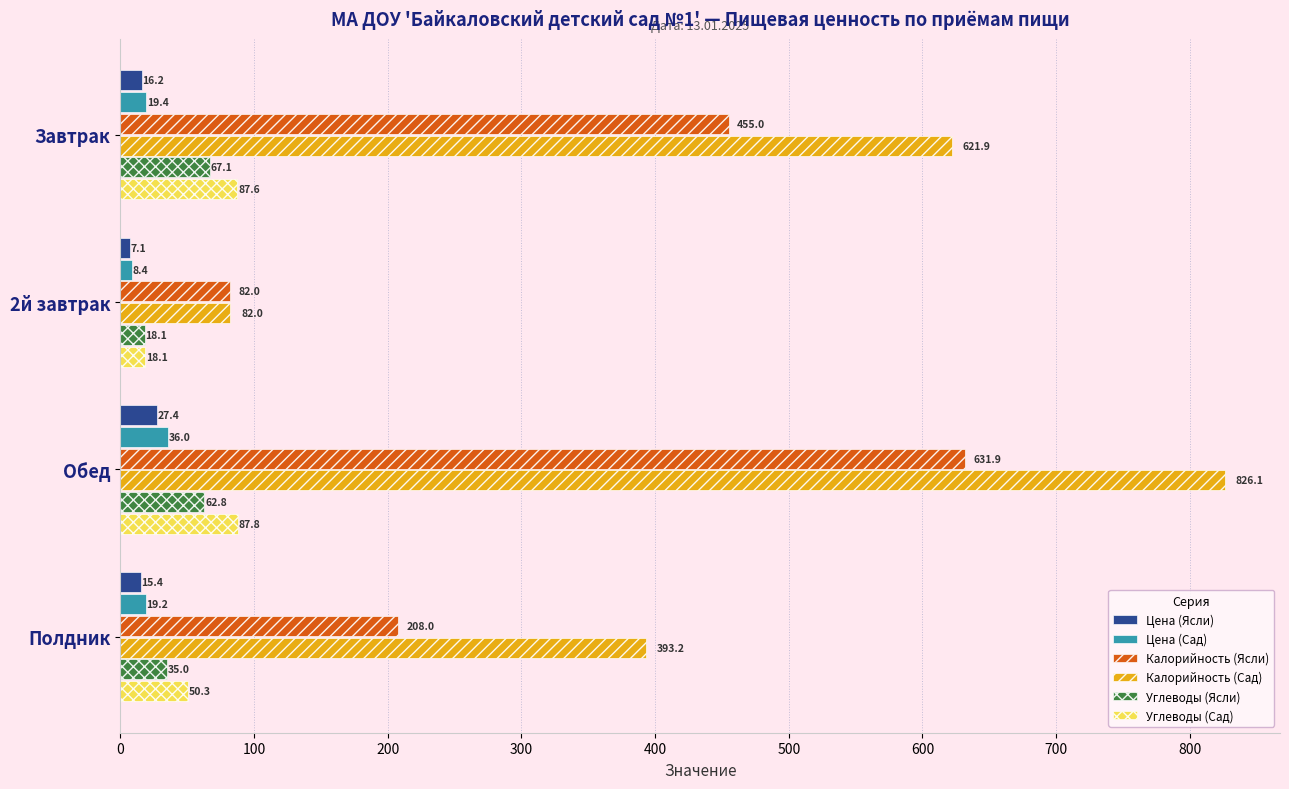

Is it true that Углеводы (Ясли) equals 67.1 at Завтрак?

True